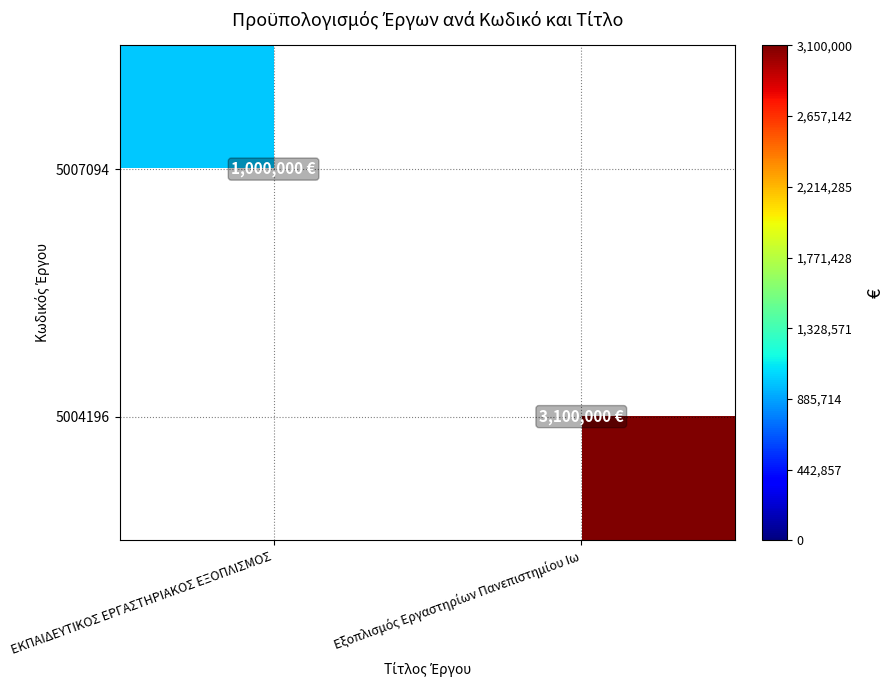

List the labels in order of 5007094 value, smallest first.

ΕΚΠΑΙΔΕΥΤΙΚΟΣ ΕΡΓΑΣΤΗΡΙΑΚΟΣ ΕΞΟΠΛΙΣΜΟΣ, Εξοπλισμός Εργαστηρίων Πανεπιστημίου Ιω